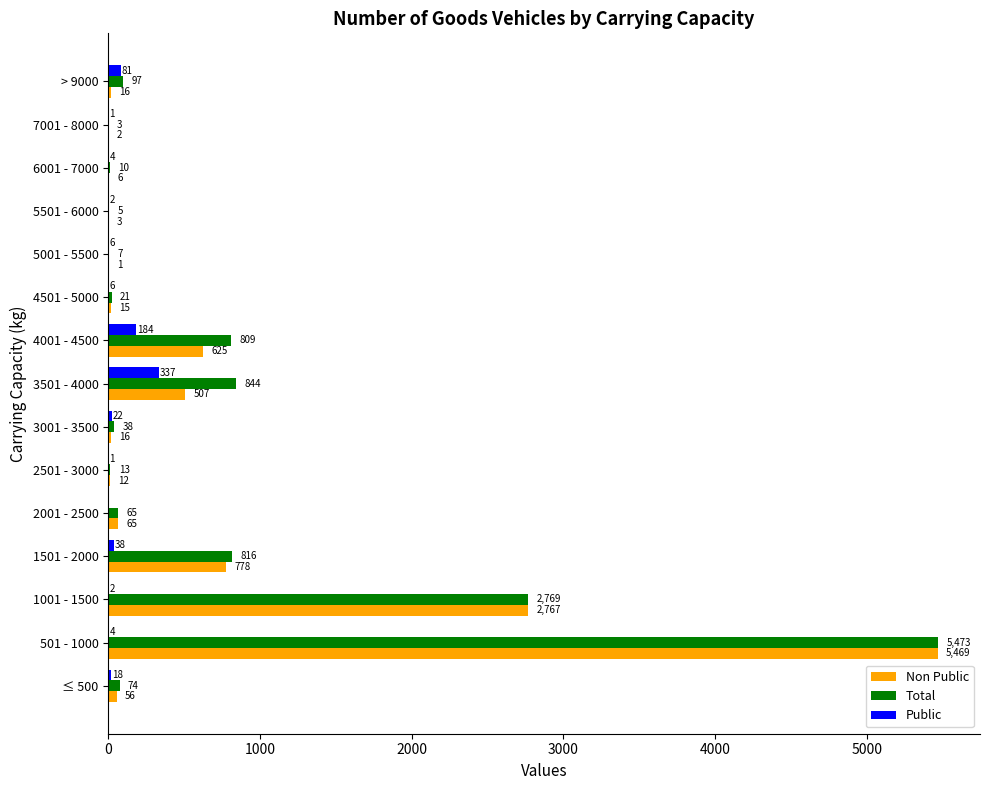

Which series has the largest total across all categories?

Total